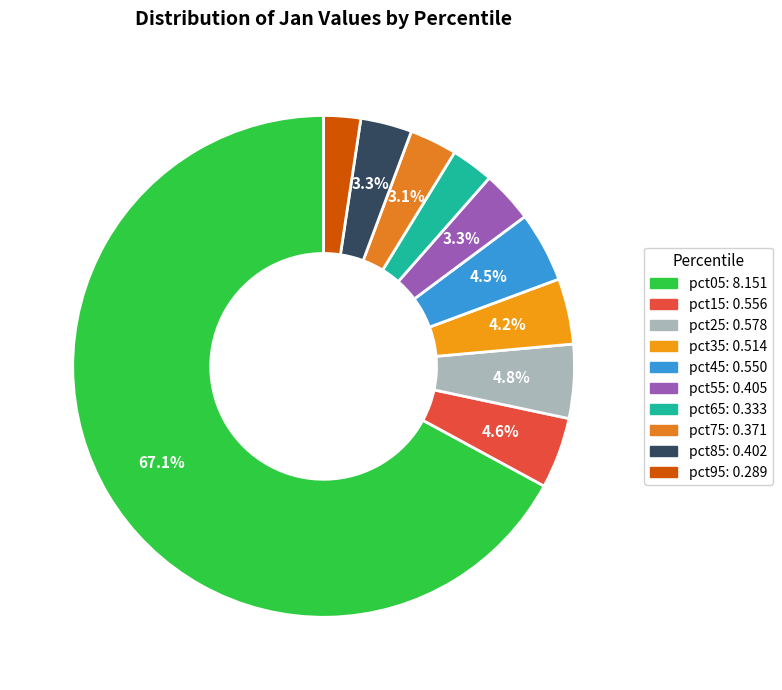

Does pct05 represent more than half of the total?

Yes